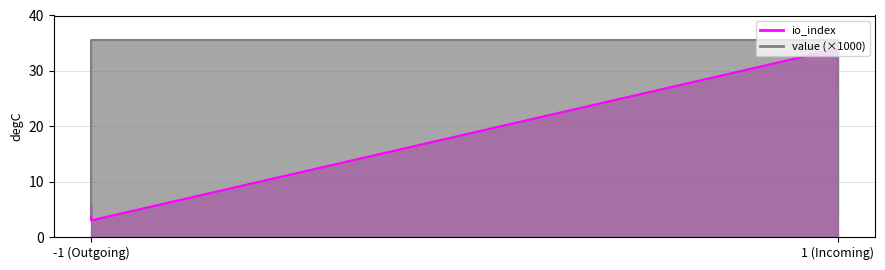

The value series shows 35.6 at -1 (Outgoing). True or false?

True